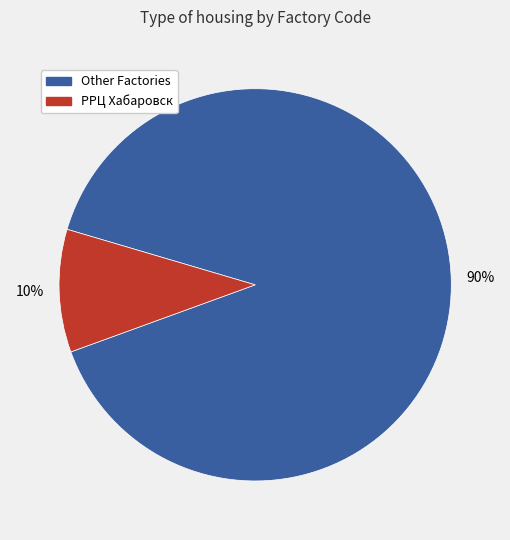

Is there any slice that represents more than half of the pie?

Yes